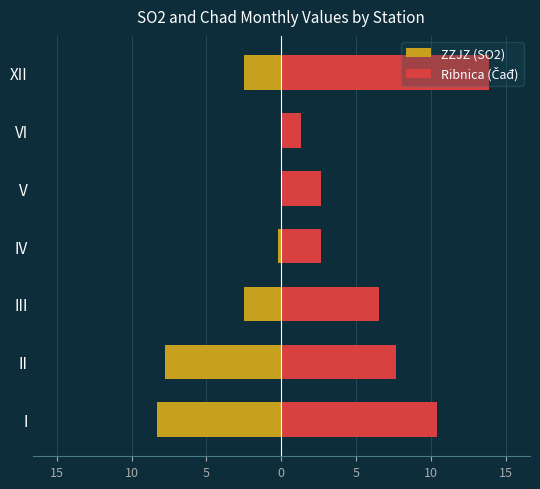

Which series changed the most between IV and VI?

Ribnica (Čađ)